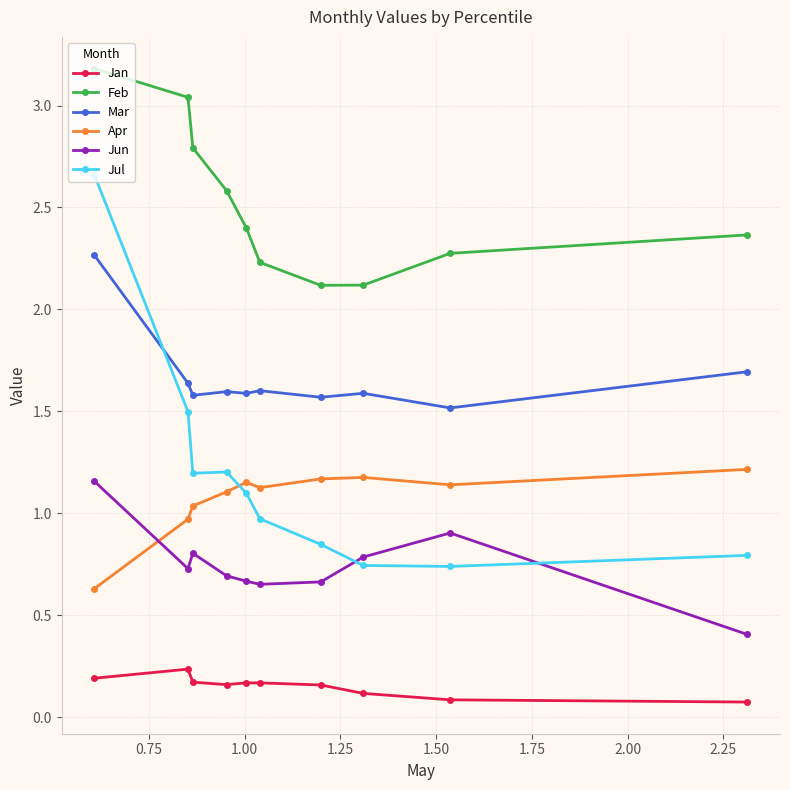

True or false: Mar and Jan intersect in this chart.

False